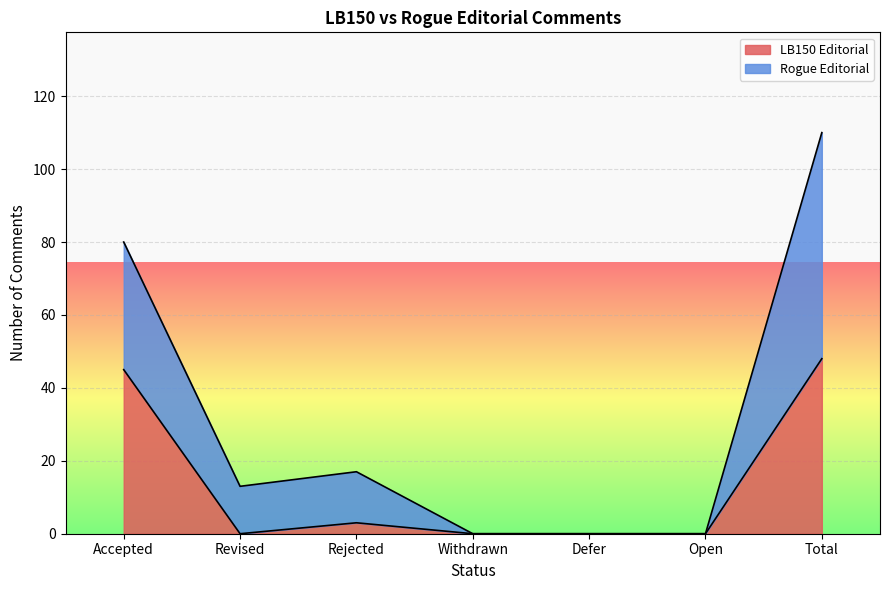

Which category has the highest value in the LB150 Editorial series?

Total